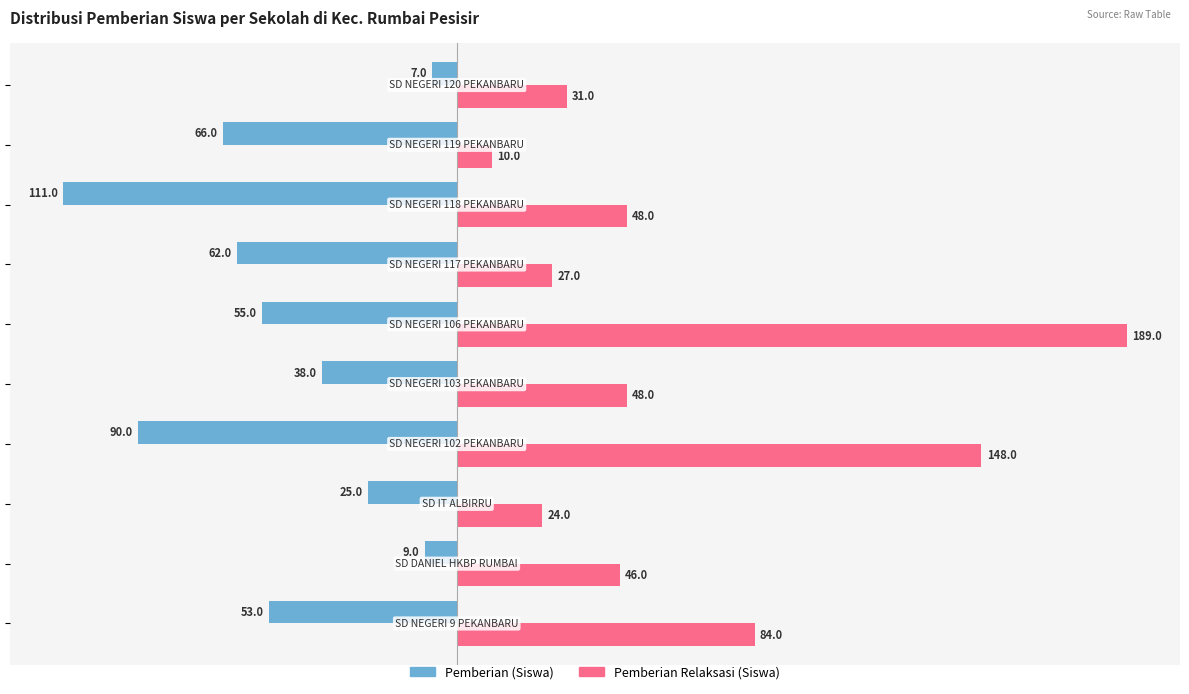

Rank the series by their maximum value, from lowest to highest.

Pemberian (Siswa), Pemberian Relaksasi (Siswa)